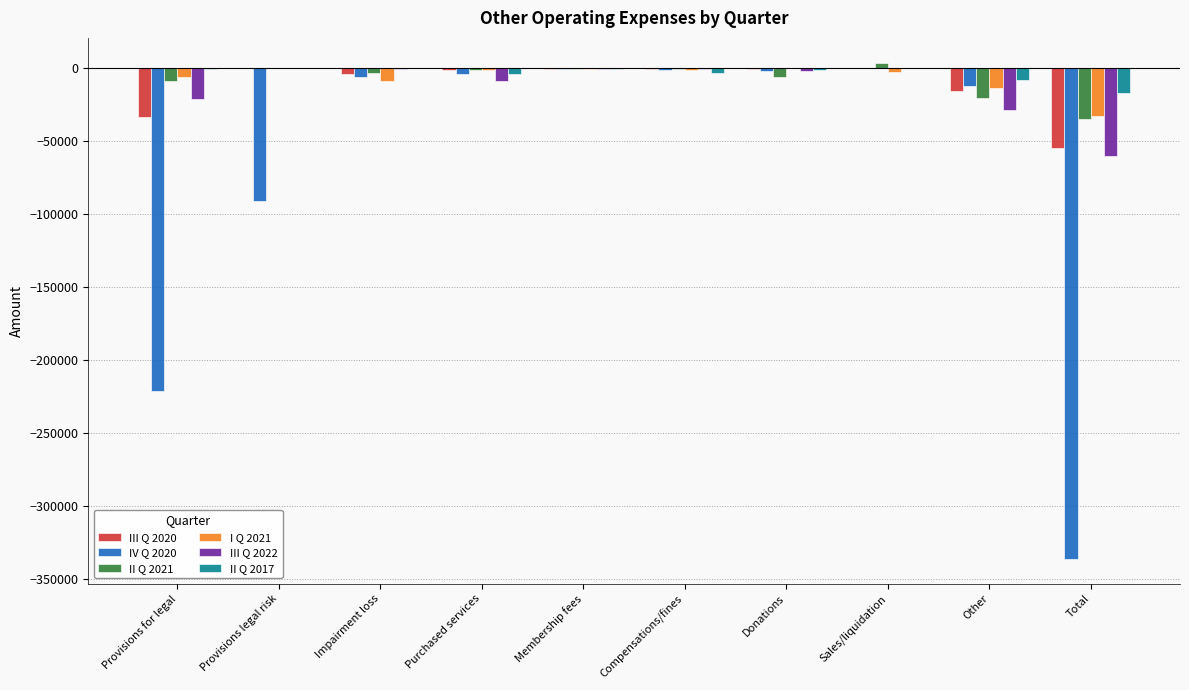

What are all the series names shown in the legend?

III Q 2020, IV Q 2020, II Q 2021, I Q 2021, III Q 2022, II Q 2017